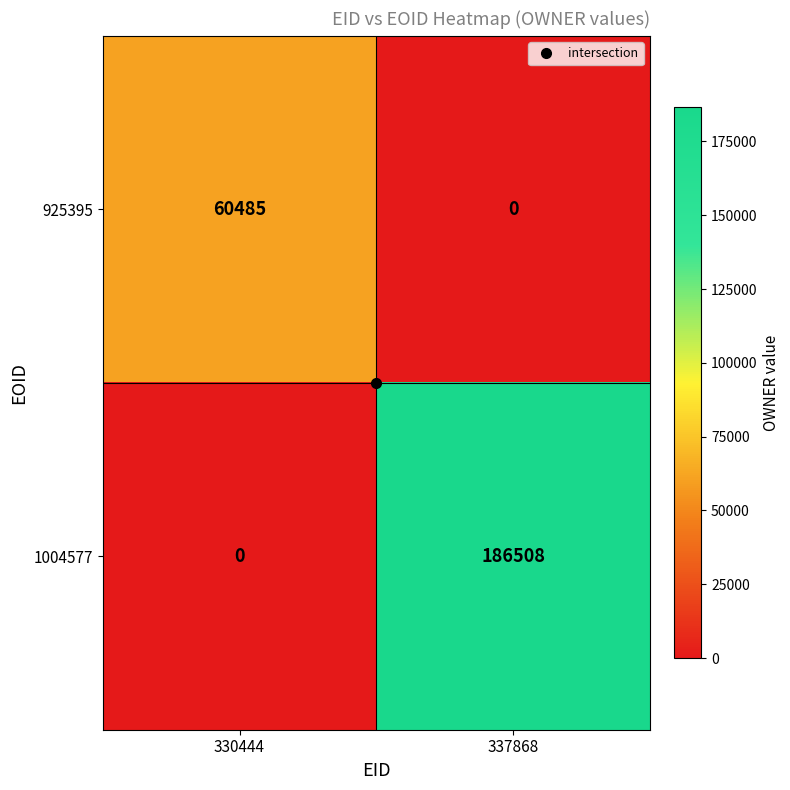

What is the difference between the maximum and minimum values in the 1004577 series?

186508